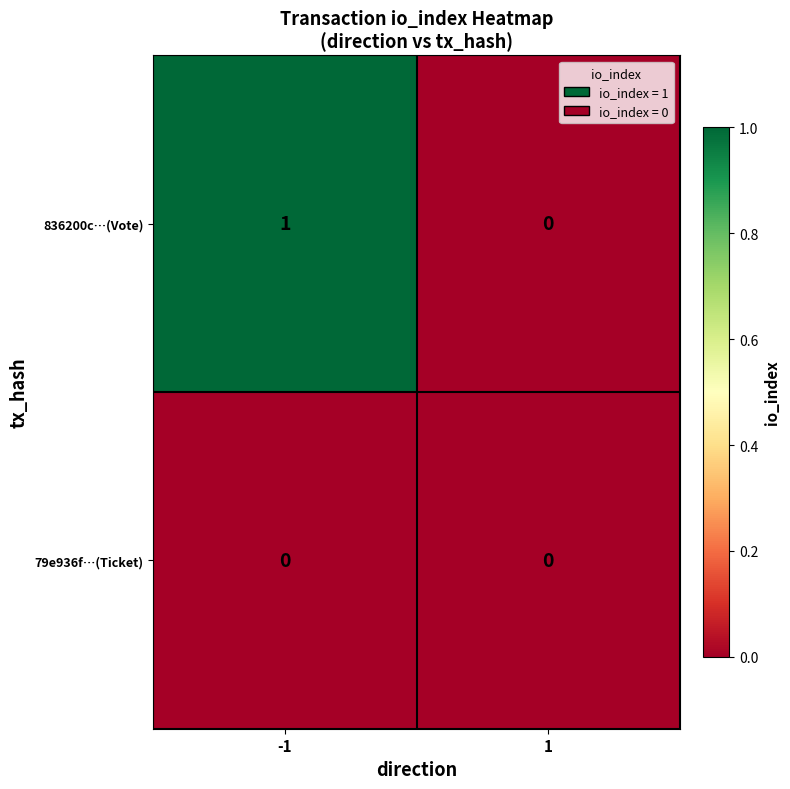

Which series has the largest range (max minus min)?

836200c…(Vote)